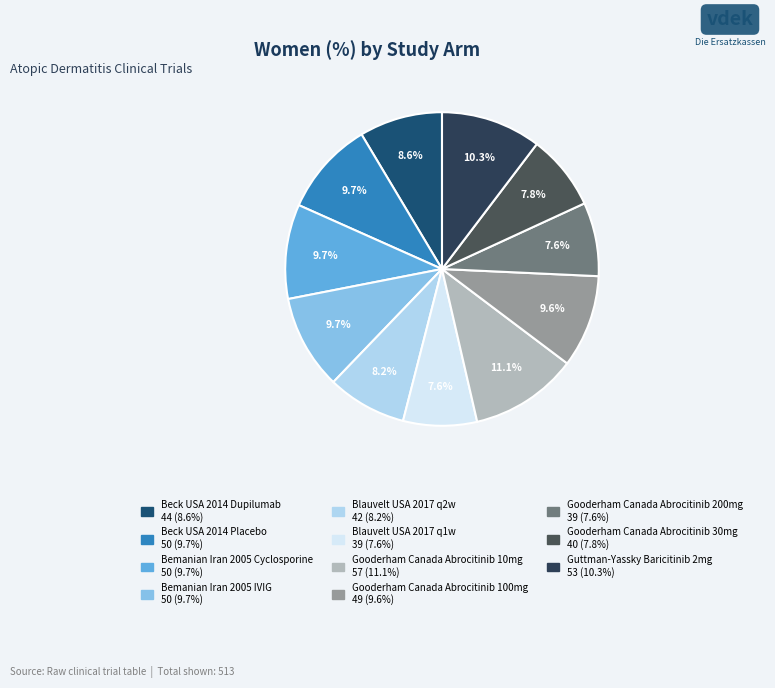

What percentage do Guttman-Yassky Baricitinib 2mg and Beck USA 2014 Dupilumab together represent?

18.9%